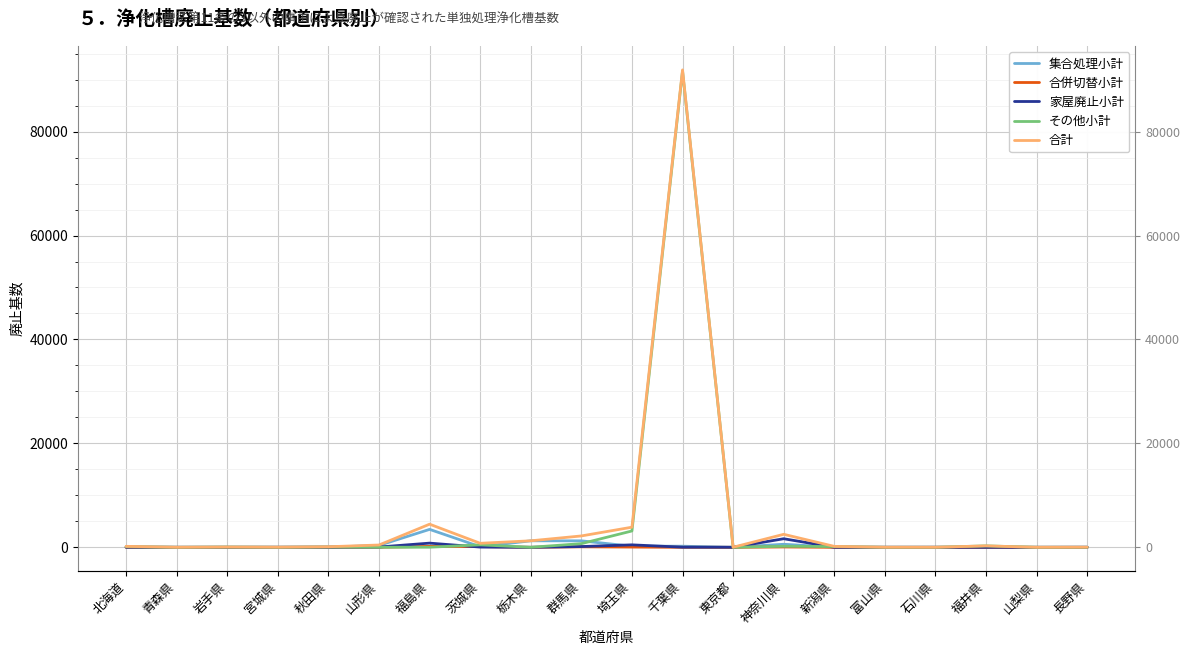

Rank the categories by 家屋廃止小計 value from highest to lowest.

神奈川県, 福島県, 埼玉県, 群馬県, 山形県, 茨城県, 秋田県, 千葉県, 北海道, 新潟県, 石川県, 東京都, 長野県, 岩手県, 宮城県, 福井県, 青森県, 栃木県, 富山県, 山梨県